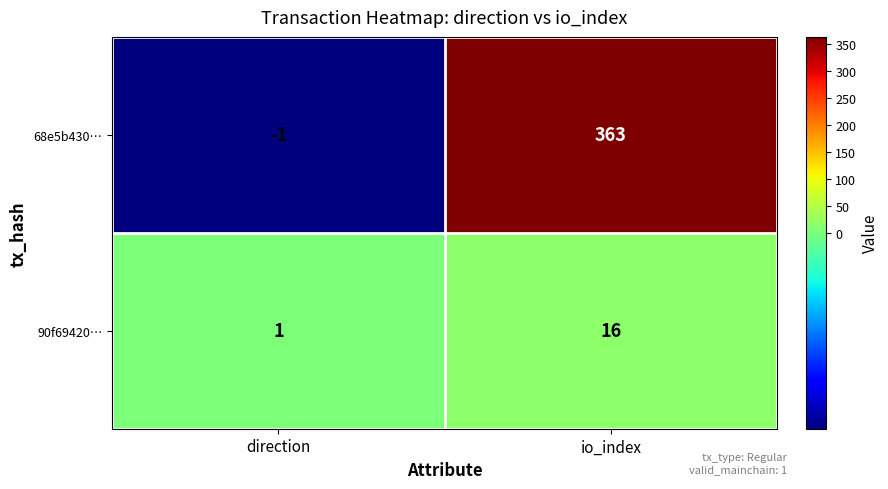

Rank the series at direction from lowest to highest value.

68e5b430…, 90f69420…